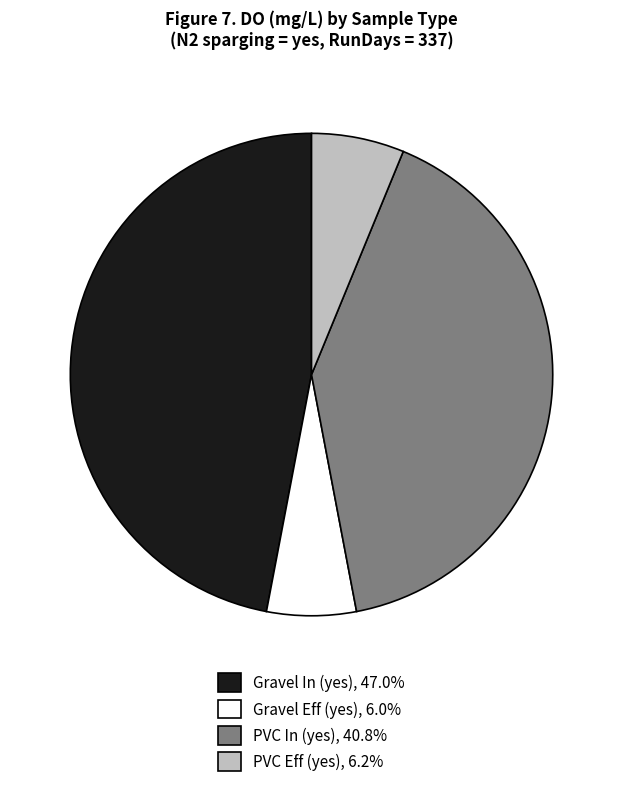

How many slices are in this pie chart?

4